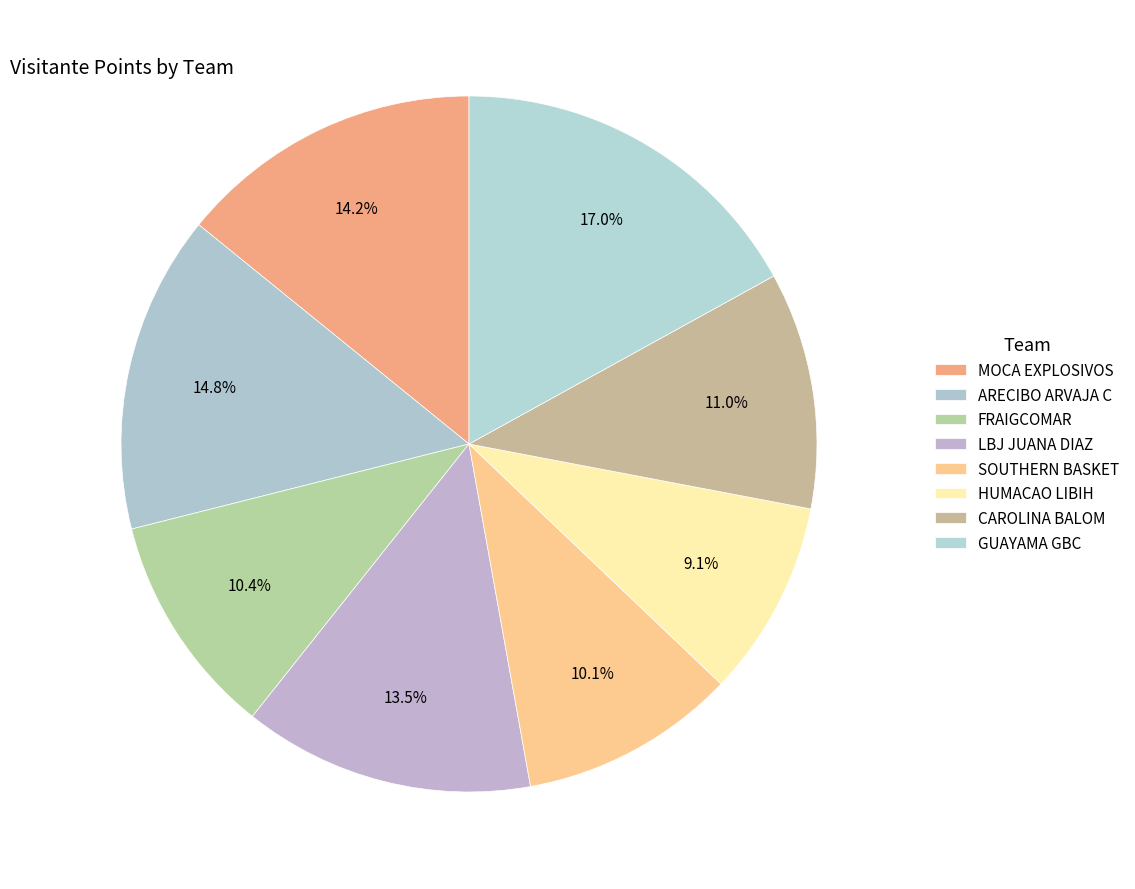

Is it true that HUMACAO LIBIH is 9% of the pie?

True